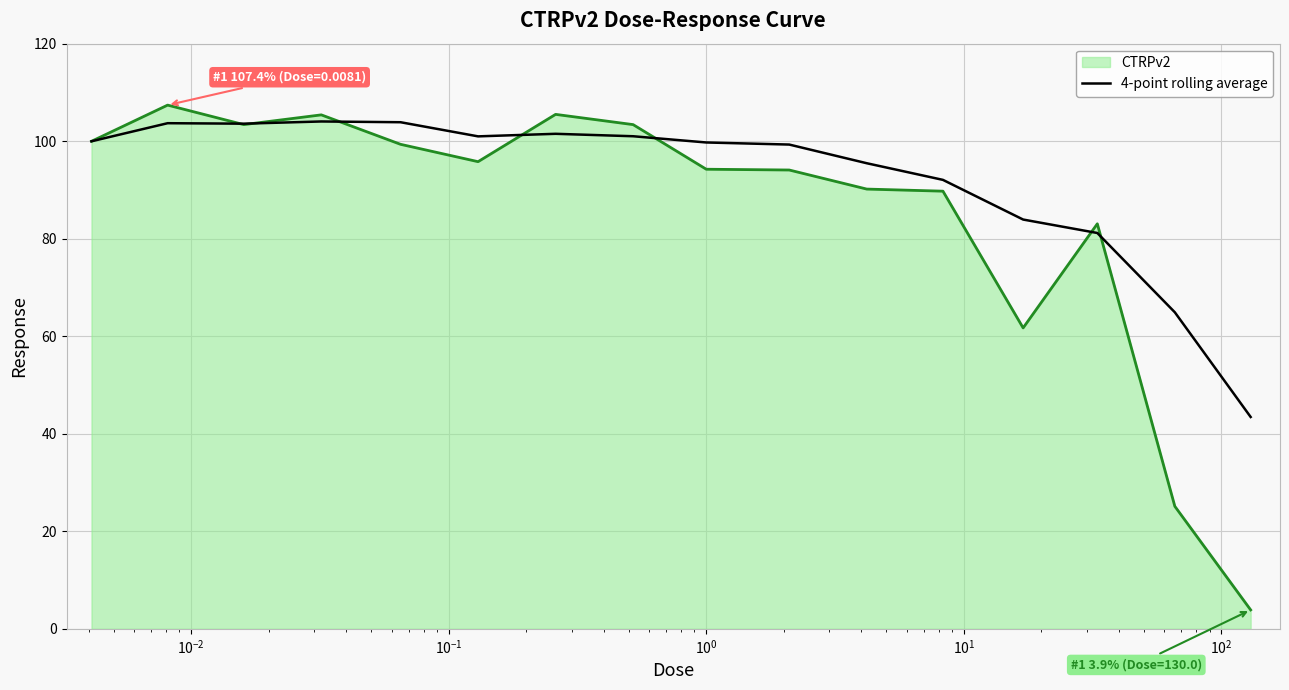

Which series has the largest range (max minus min)?

CTRPv2